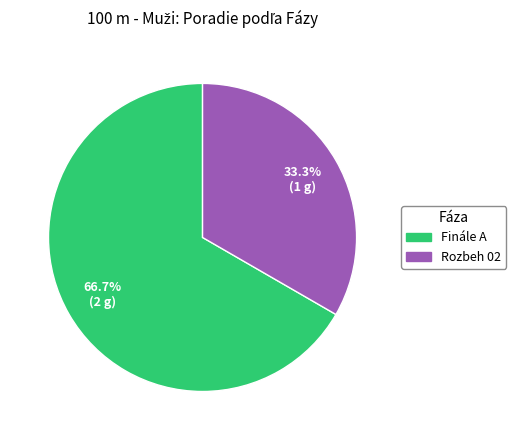

Rank the categories by value from lowest to highest.

Rozbeh 02, Finále A